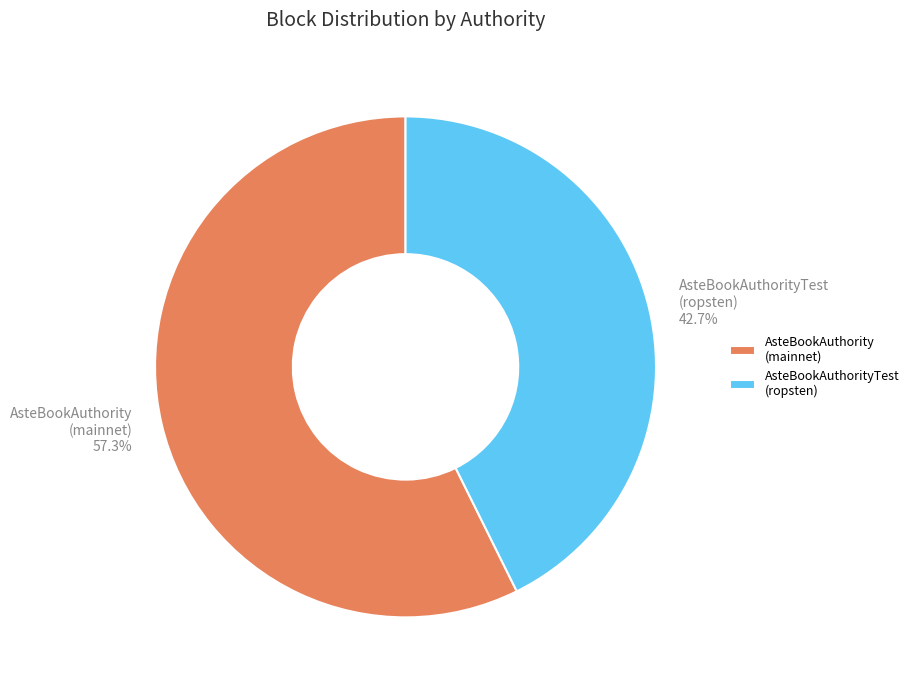

Rank the categories by value from highest to lowest.

AsteBookAuthority (mainnet), AsteBookAuthorityTest (ropsten)